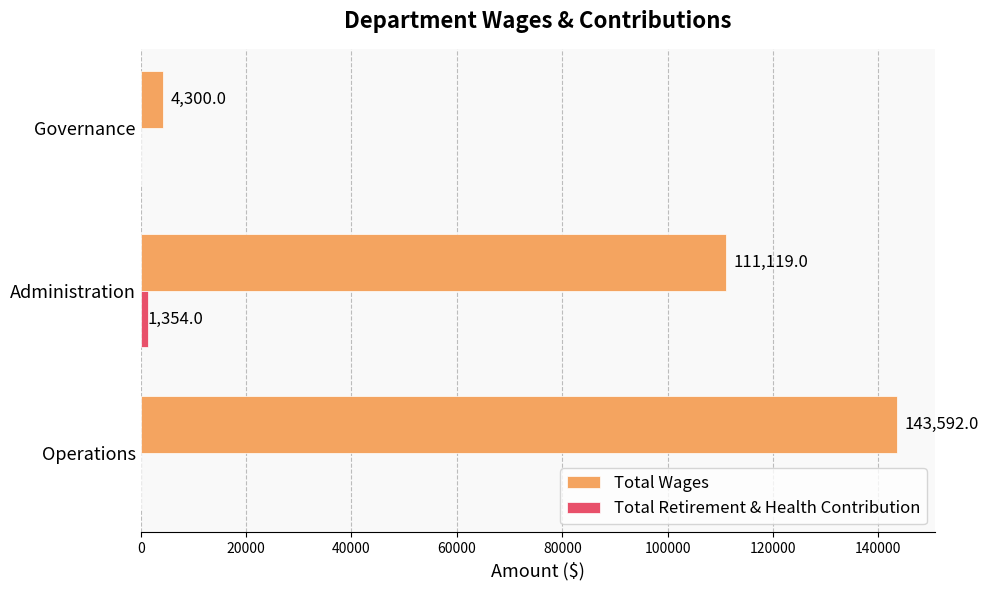

True or false: Total Wages has a value of 43823 at Administration.

False